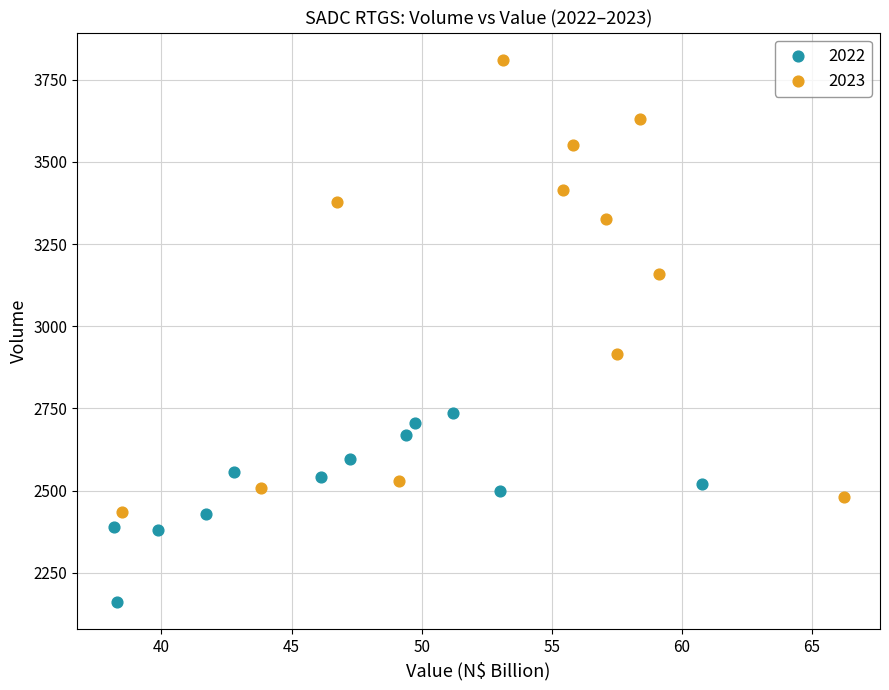

Which series reaches the maximum Y coordinate?

2023